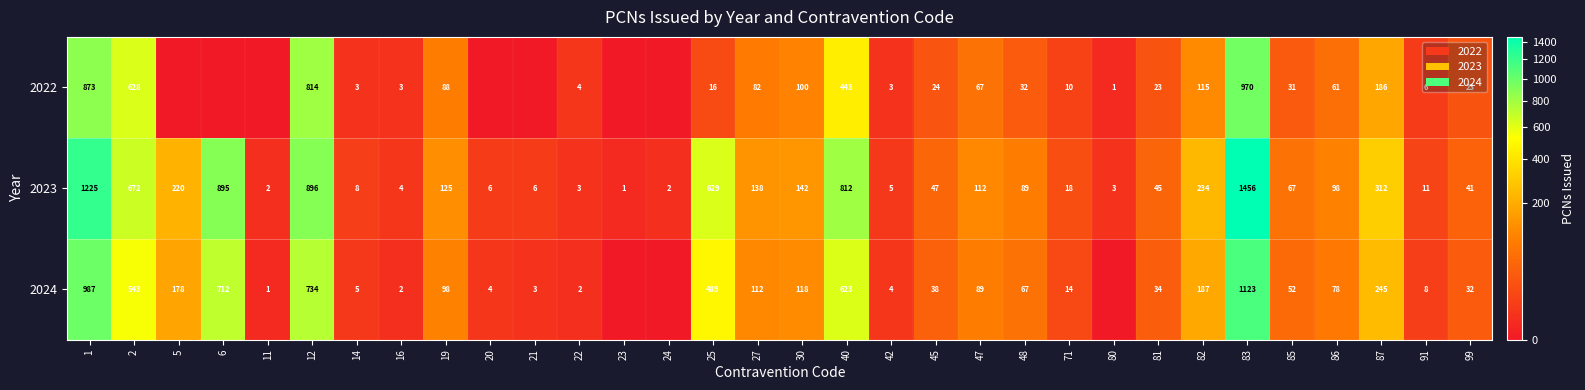

List the series in order of their overall mean, lowest first.

row_0, row_2, row_1